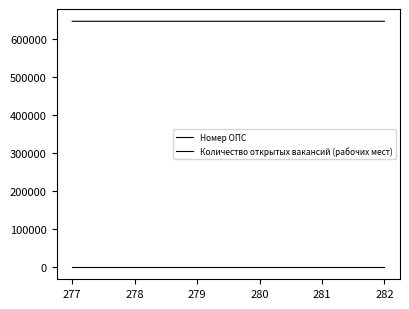

At how many categories does at least one series exceed 92224?

3